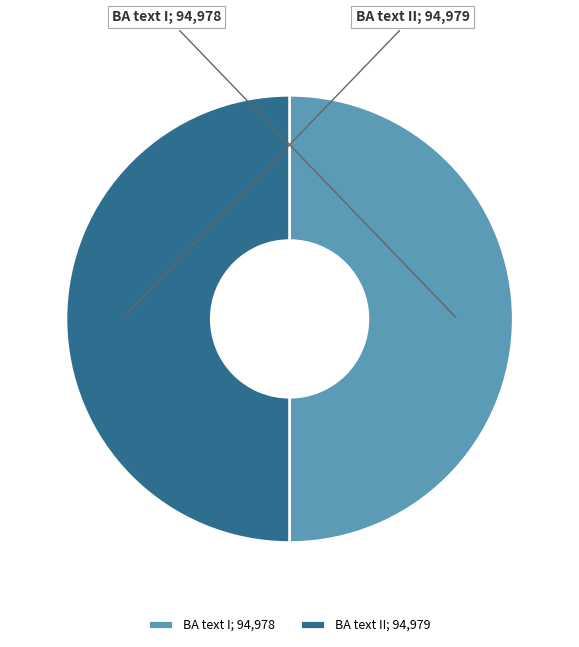

How many slices are in this pie chart?

2